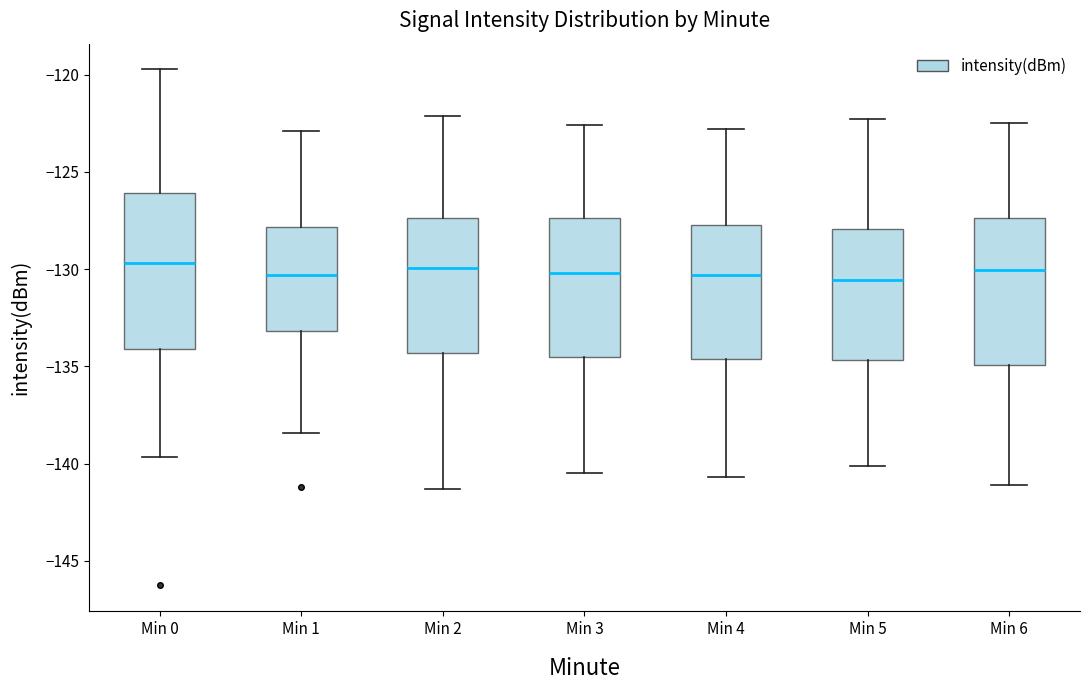

Reading left to right, transcribe this box plot: for each box, give where its median line is, the range the box spans, and where its two whiskers end, as read against the y-axis. The values are not printed on the chart, so give them approximately, as read against the axis.

Min 0: median -129.5, box -134.0 to -126.0, whiskers -139.5 to -119.5
Min 1: median -130.5, box -133.0 to -128.0, whiskers -138.5 to -123.0
Min 2: median -130.0, box -134.5 to -127.5, whiskers -141.5 to -122.0
Min 3: median -130.0, box -134.5 to -127.5, whiskers -140.5 to -122.5
Min 4: median -130.5, box -134.5 to -127.5, whiskers -140.5 to -123.0
Min 5: median -130.5, box -134.5 to -128.0, whiskers -140.0 to -122.5
Min 6: median -130.0, box -135.0 to -127.5, whiskers -141.0 to -122.5